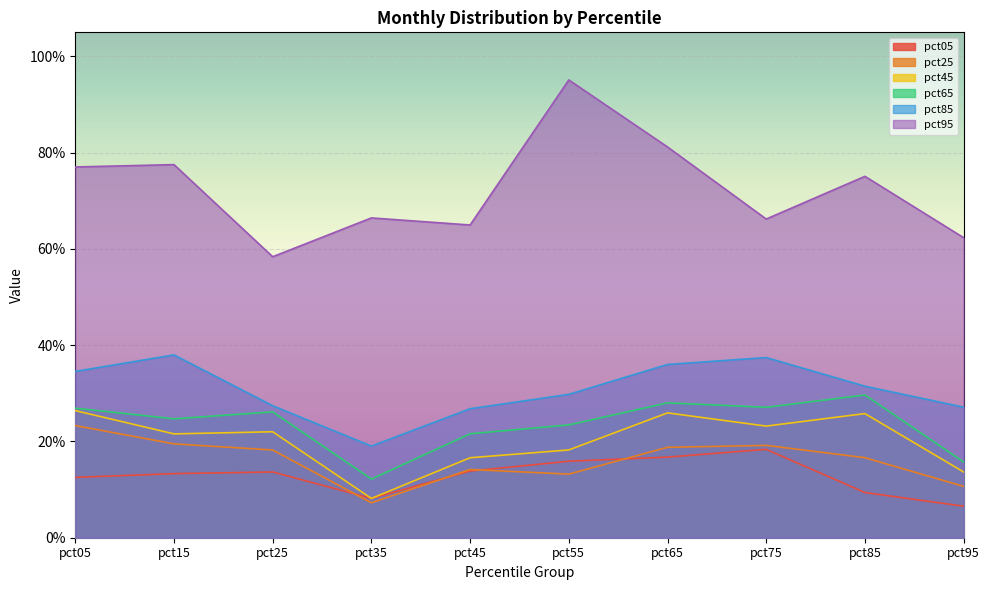

How many distinct data groups are displayed?

6